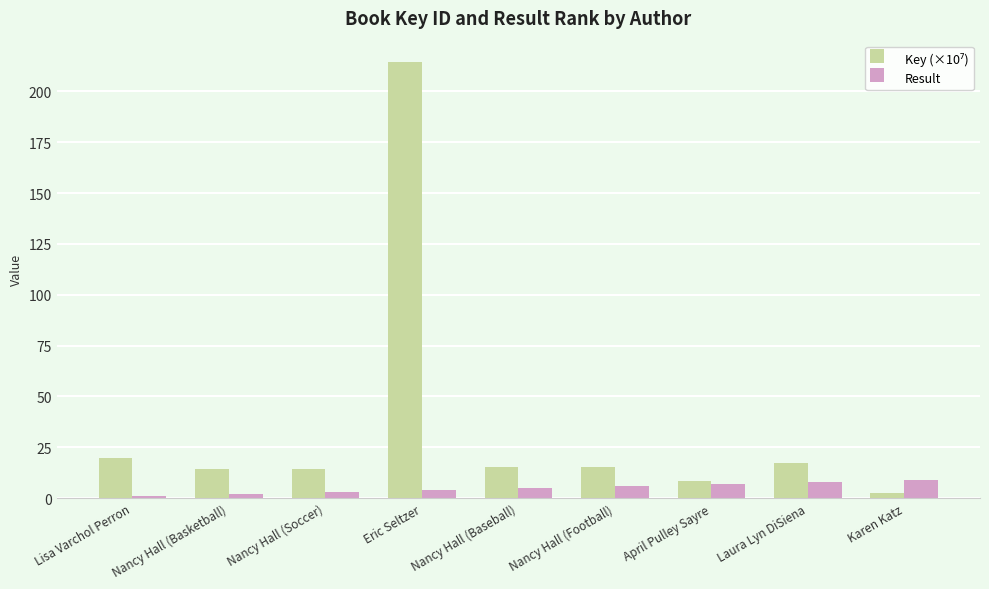

What position from the left is Karen Katz?

9